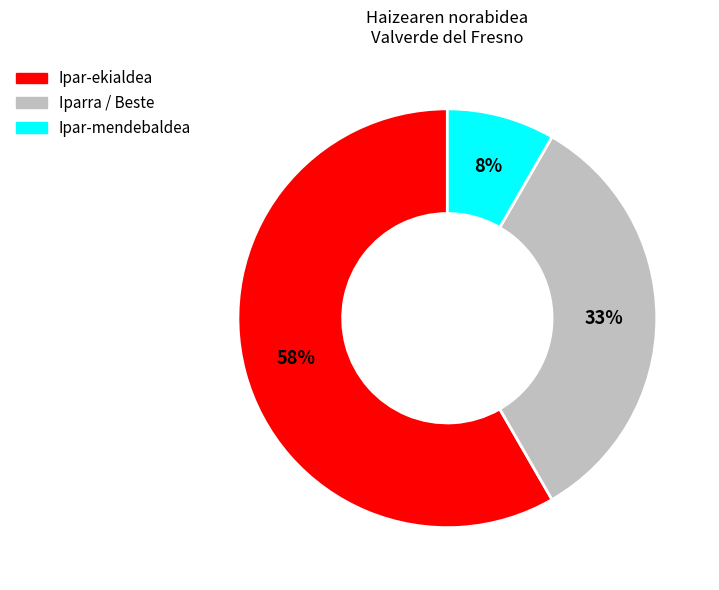

Is there a majority slice in this chart?

Yes